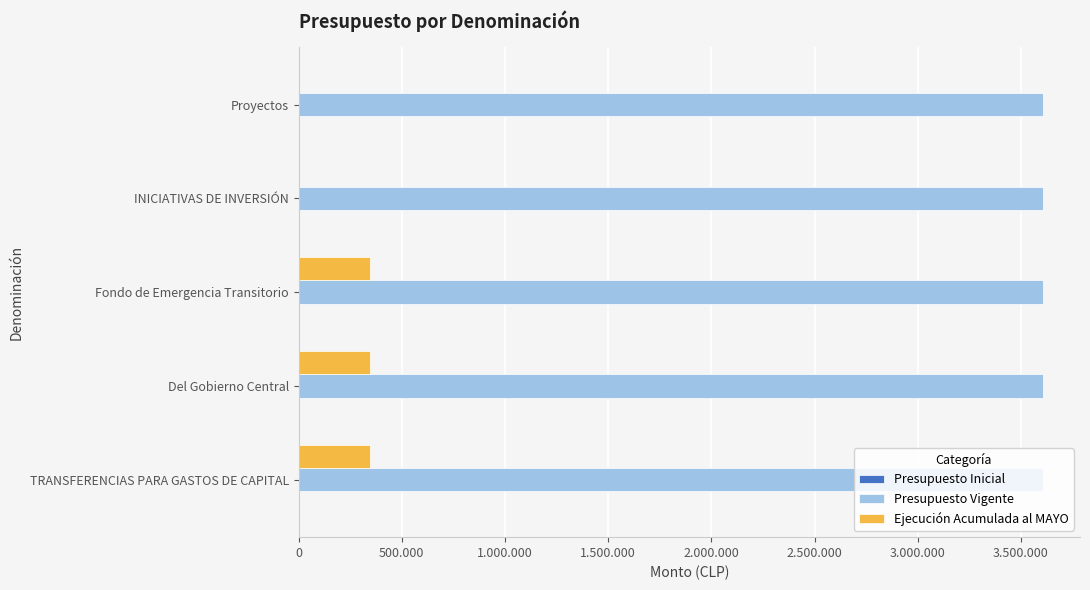

What are all the series names shown in the legend?

Presupuesto Inicial, Presupuesto Vigente, Ejecución Acumulada al MAYO